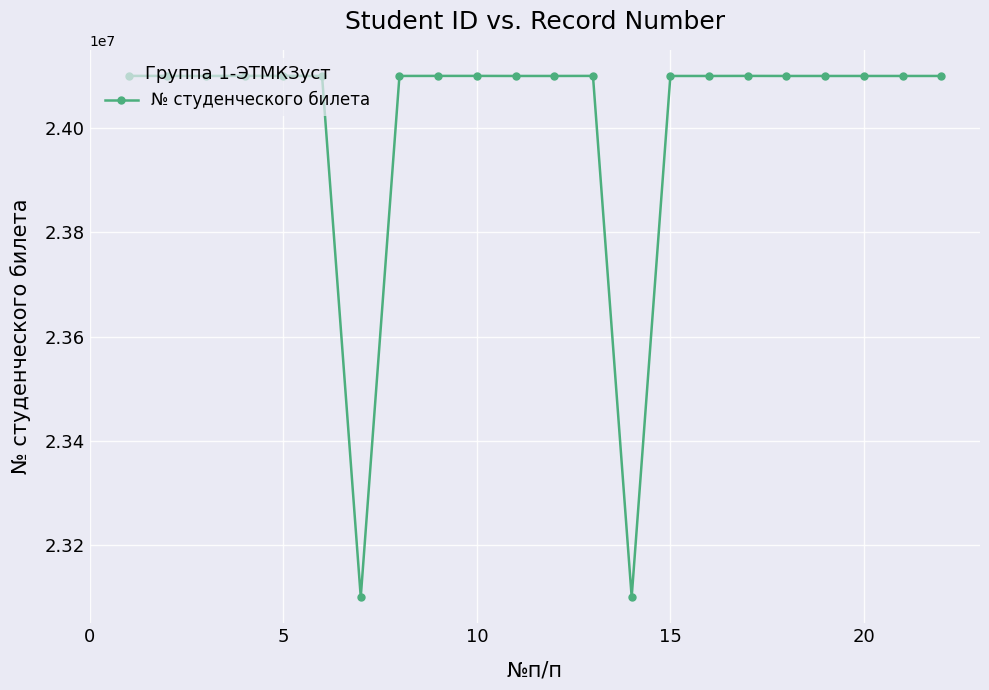

What is the smallest value displayed?

23100046